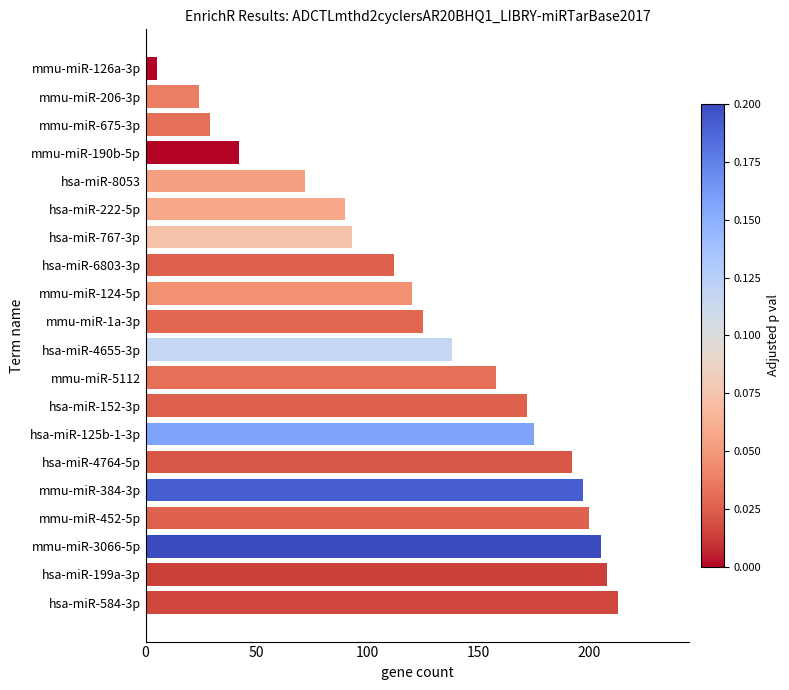

The chart shows a value of 72 at hsa-miR-8053. True or false?

True